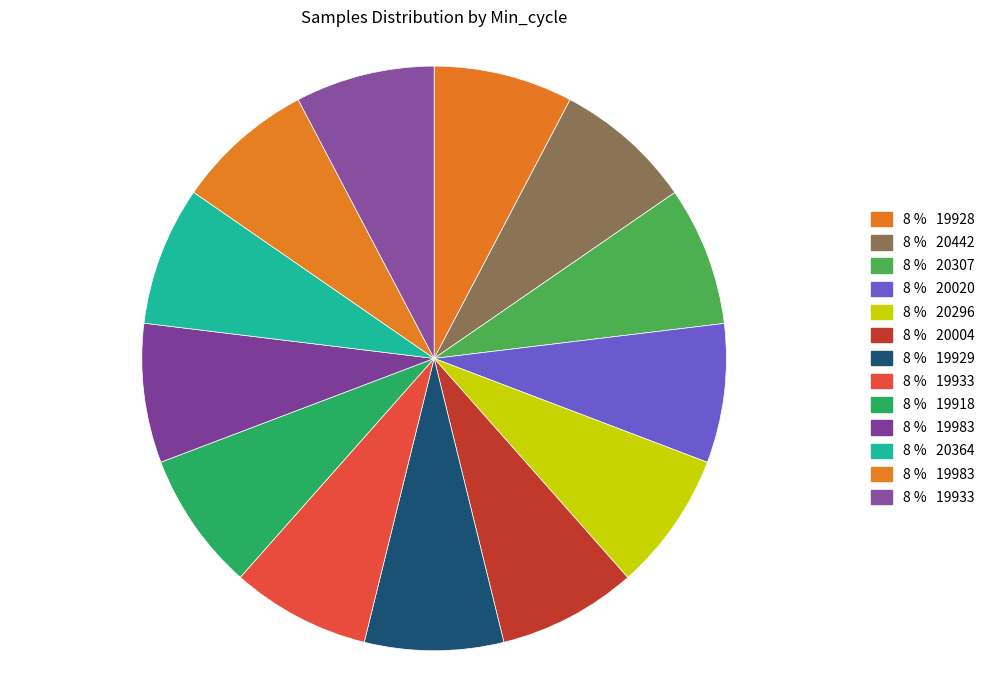

How many slices are in this pie chart?

13